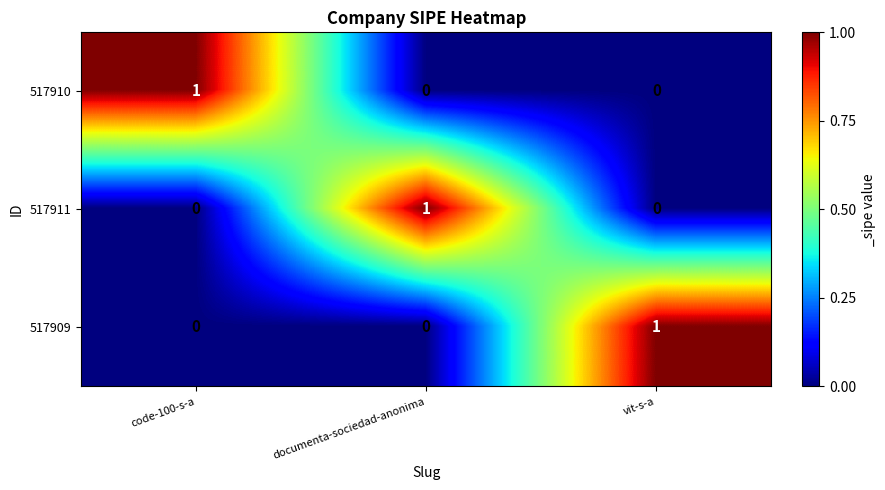

Count the 517909 values in the range 0 to 1.

3